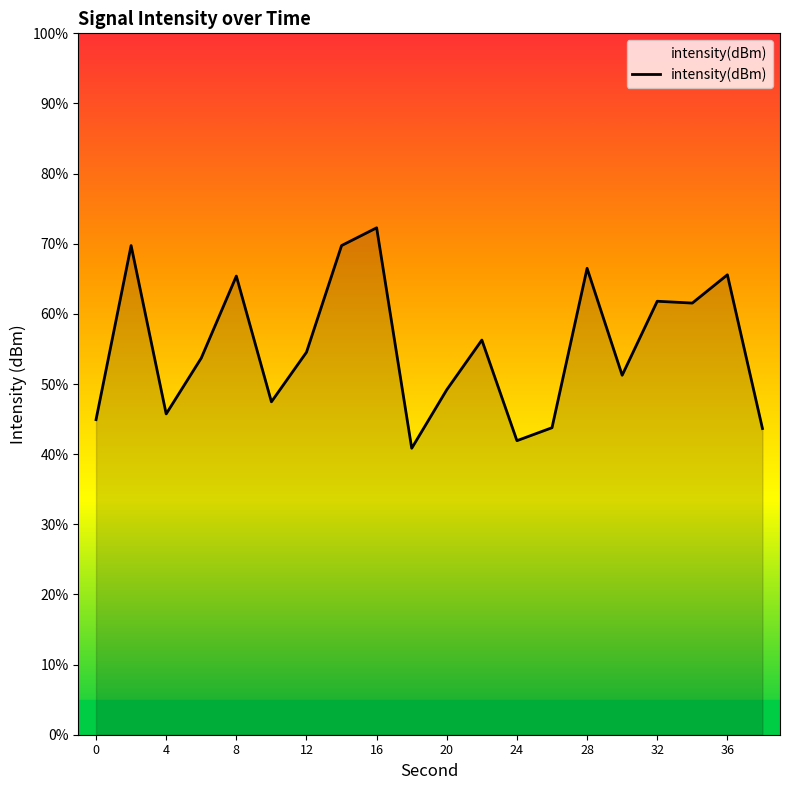

What is the greatest value displayed?

72.3